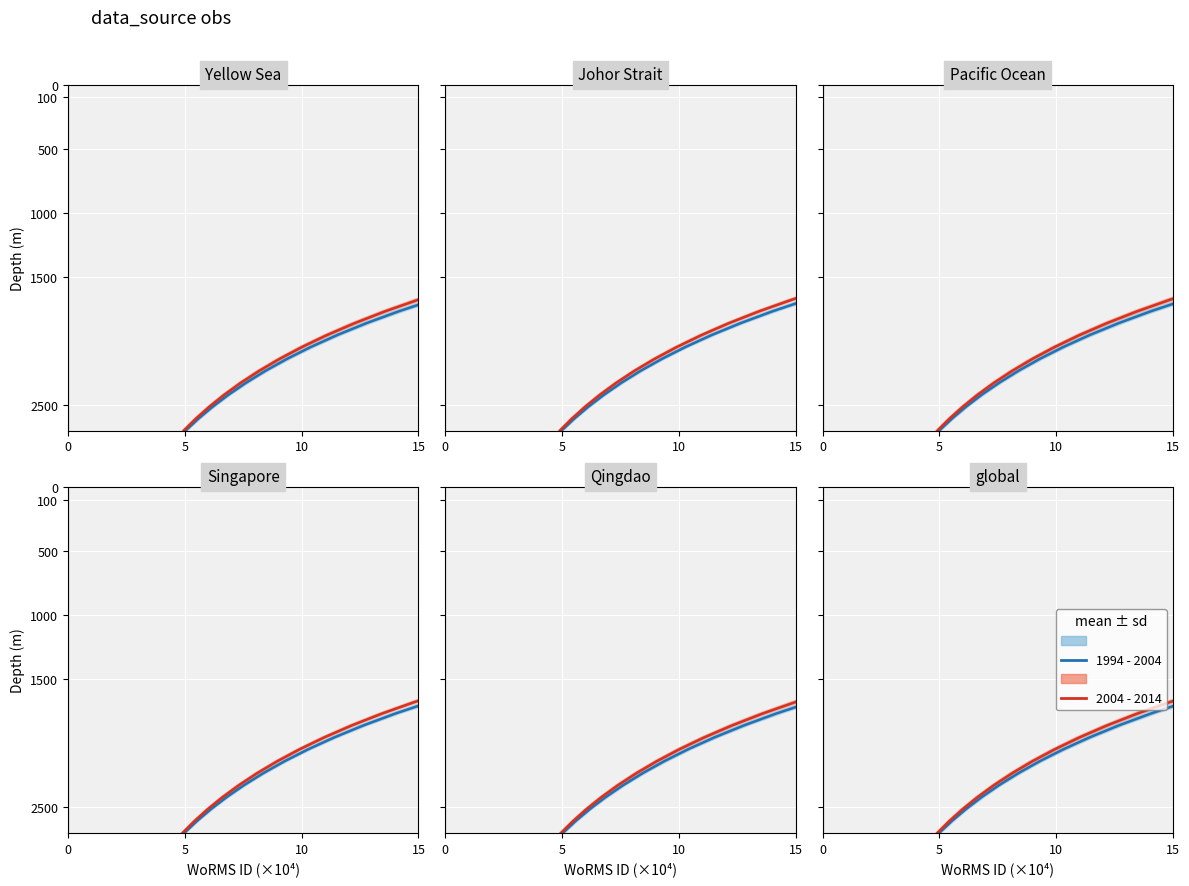

True or false: 1994 - 2004 and 2004 - 2014 cross at least once.

False